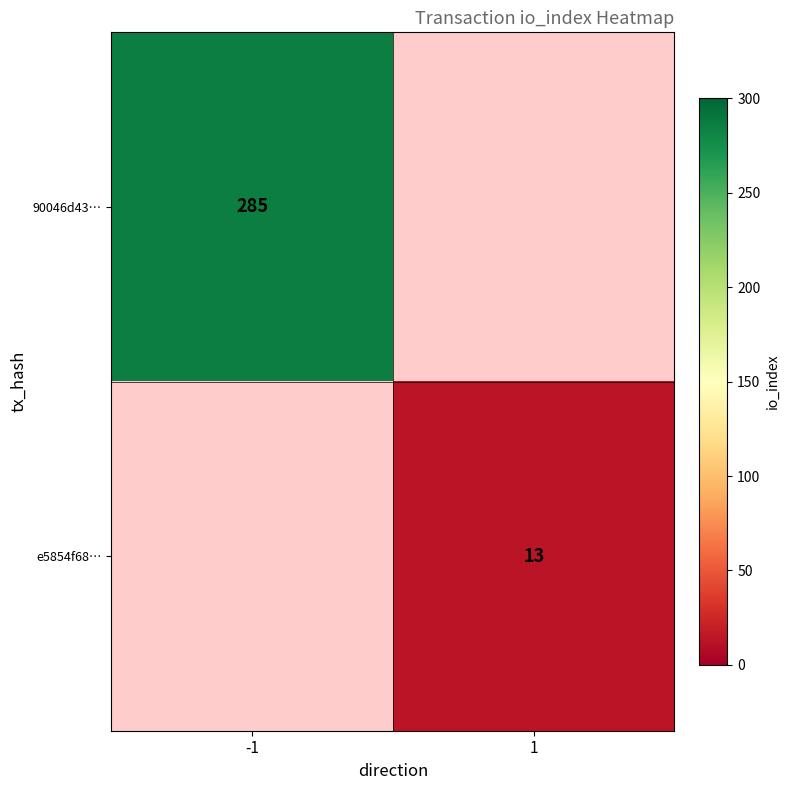

True or false: 90046d43… has a value of 285 at -1.

True